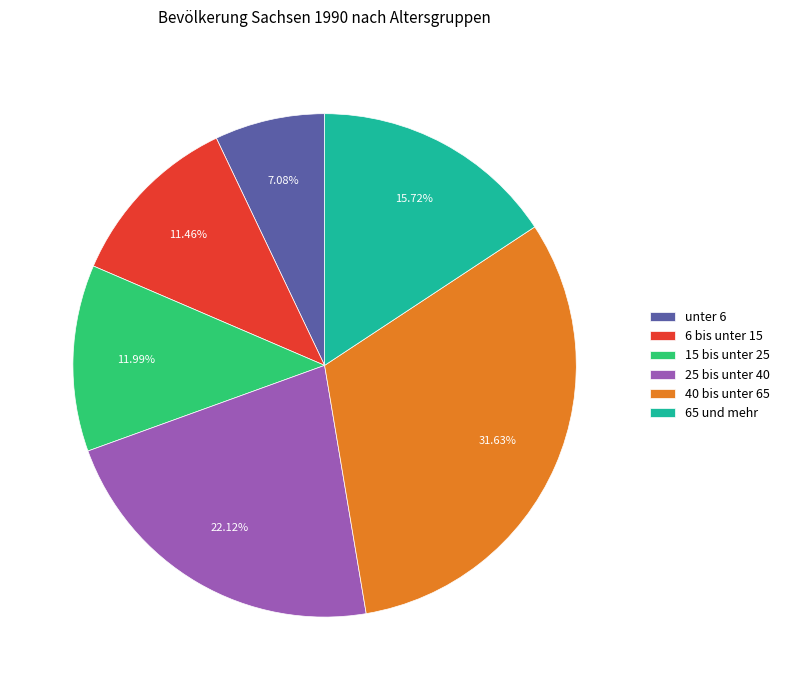

The unter 6 slice represents 22% of the pie. True or false?

False